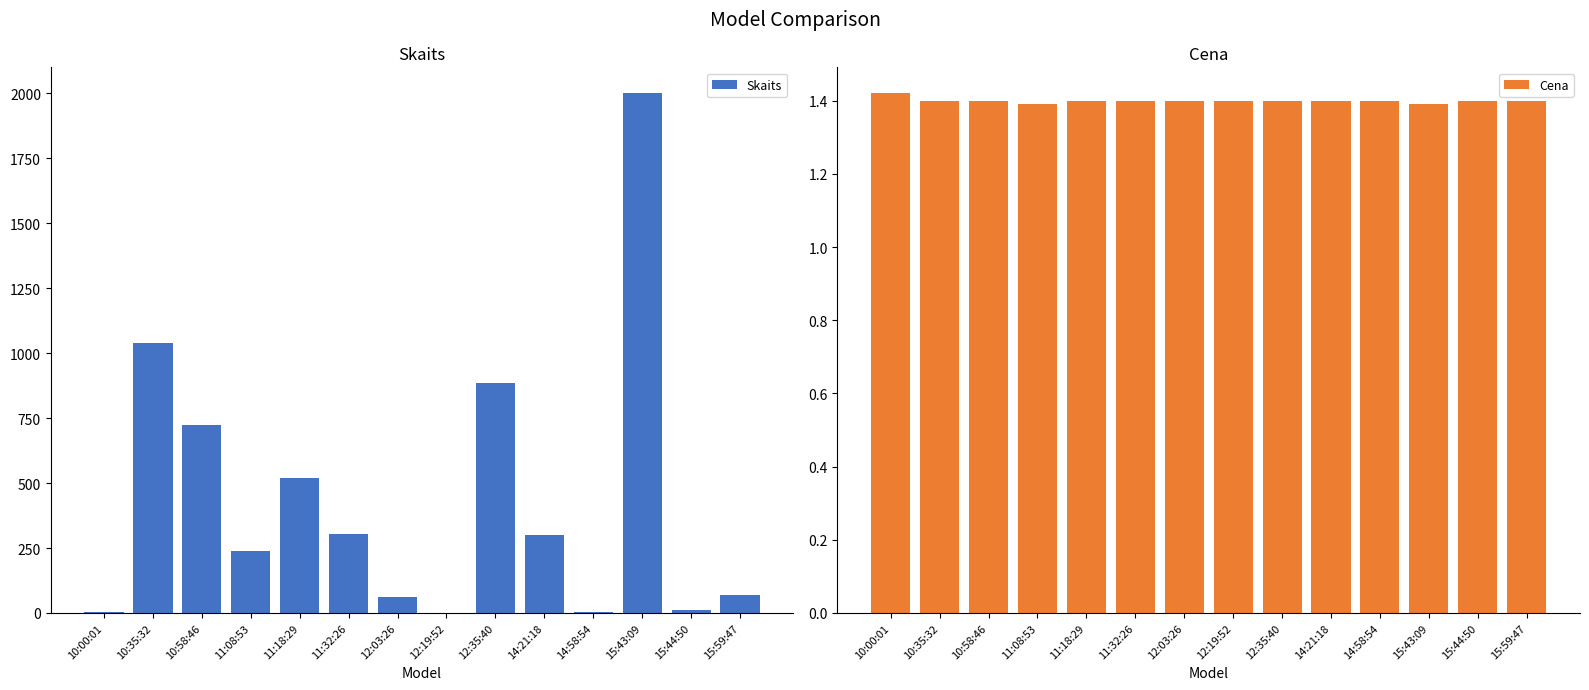

At which label is Cena closest to 1?

11:08:53